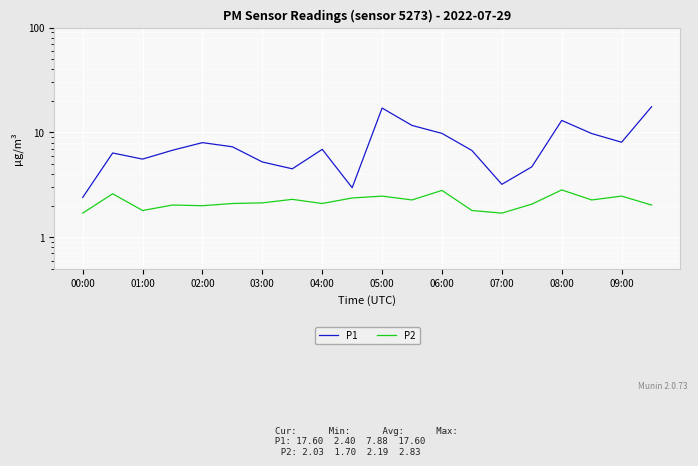

Which series has the largest range (max minus min)?

P1